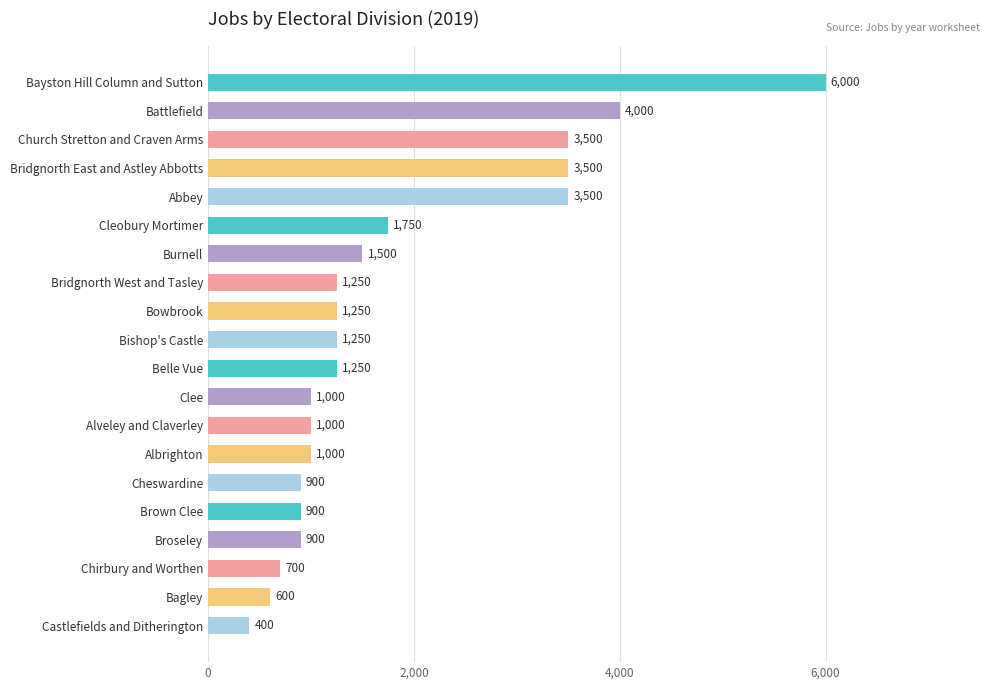

How many bars are there in total?

20